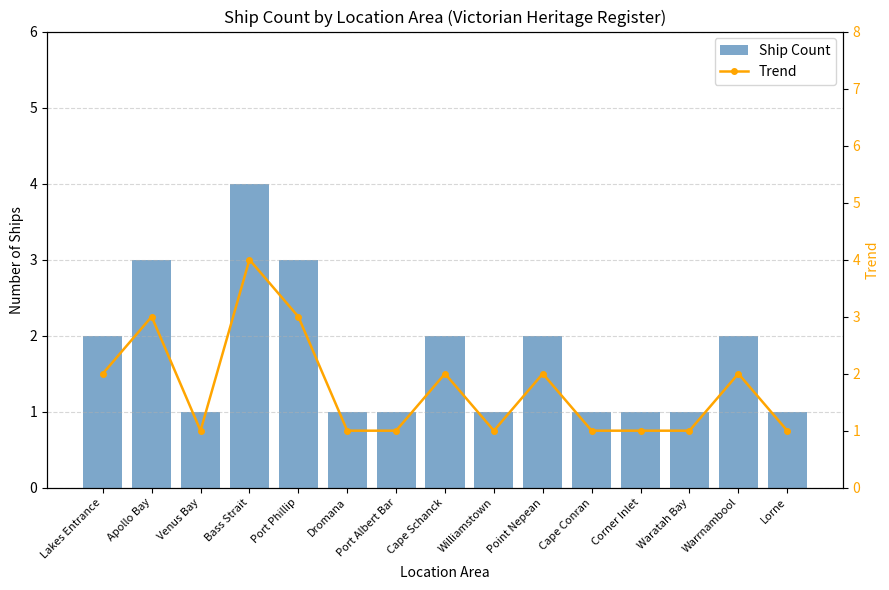

What position from the left is Cape Schanck?

8